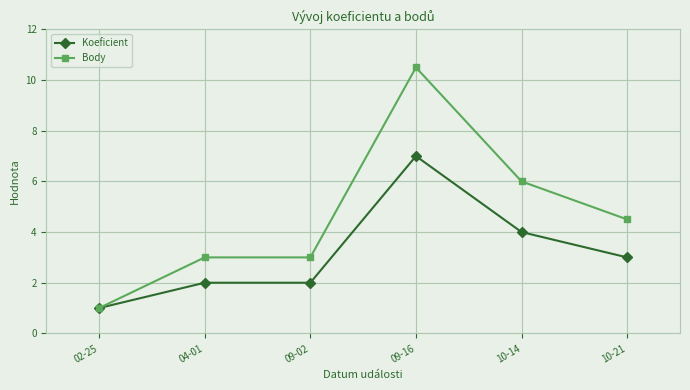

What is the approximate value of Koeficient at 09-16?

7.0